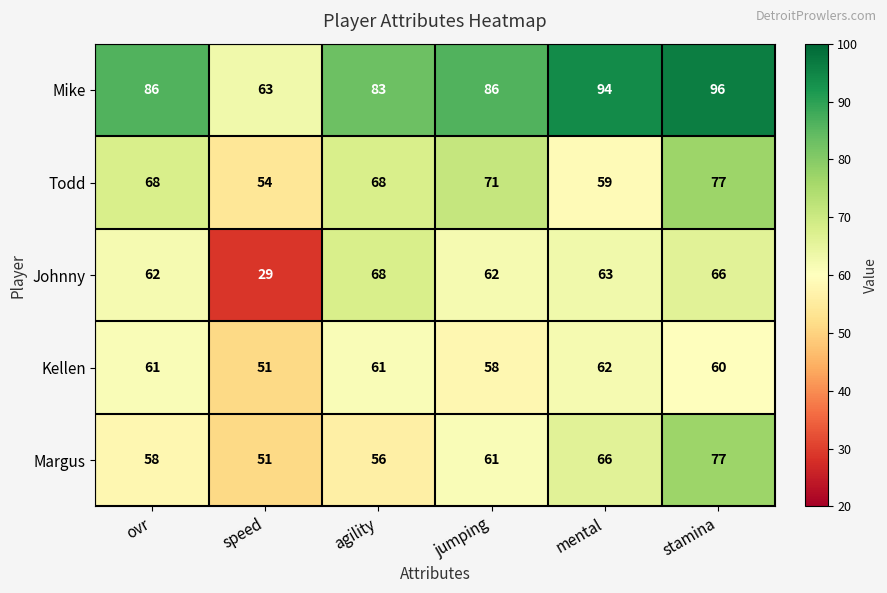

What is the minimum value shown in the chart?

29